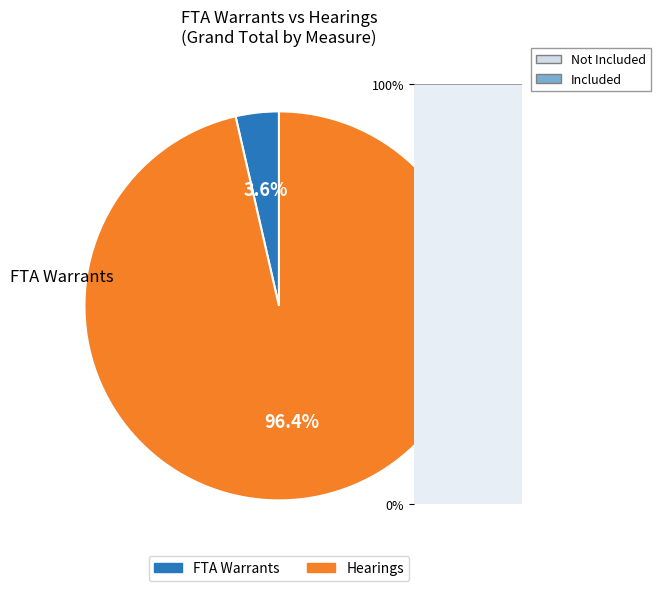

How many slices are in this pie chart?

2